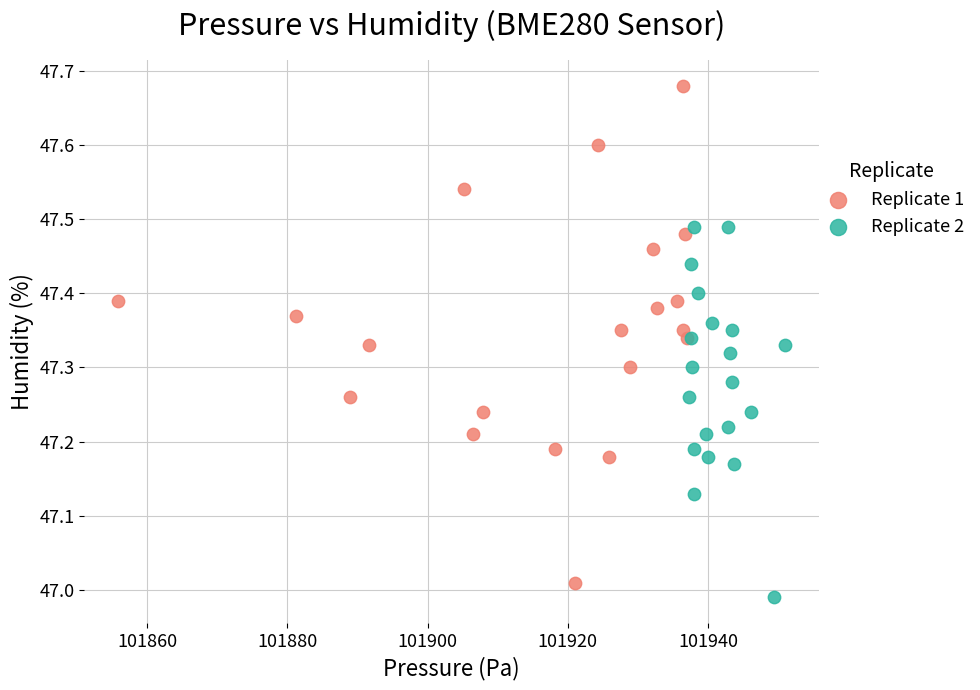

Which series reaches the minimum Y coordinate?

Replicate 2